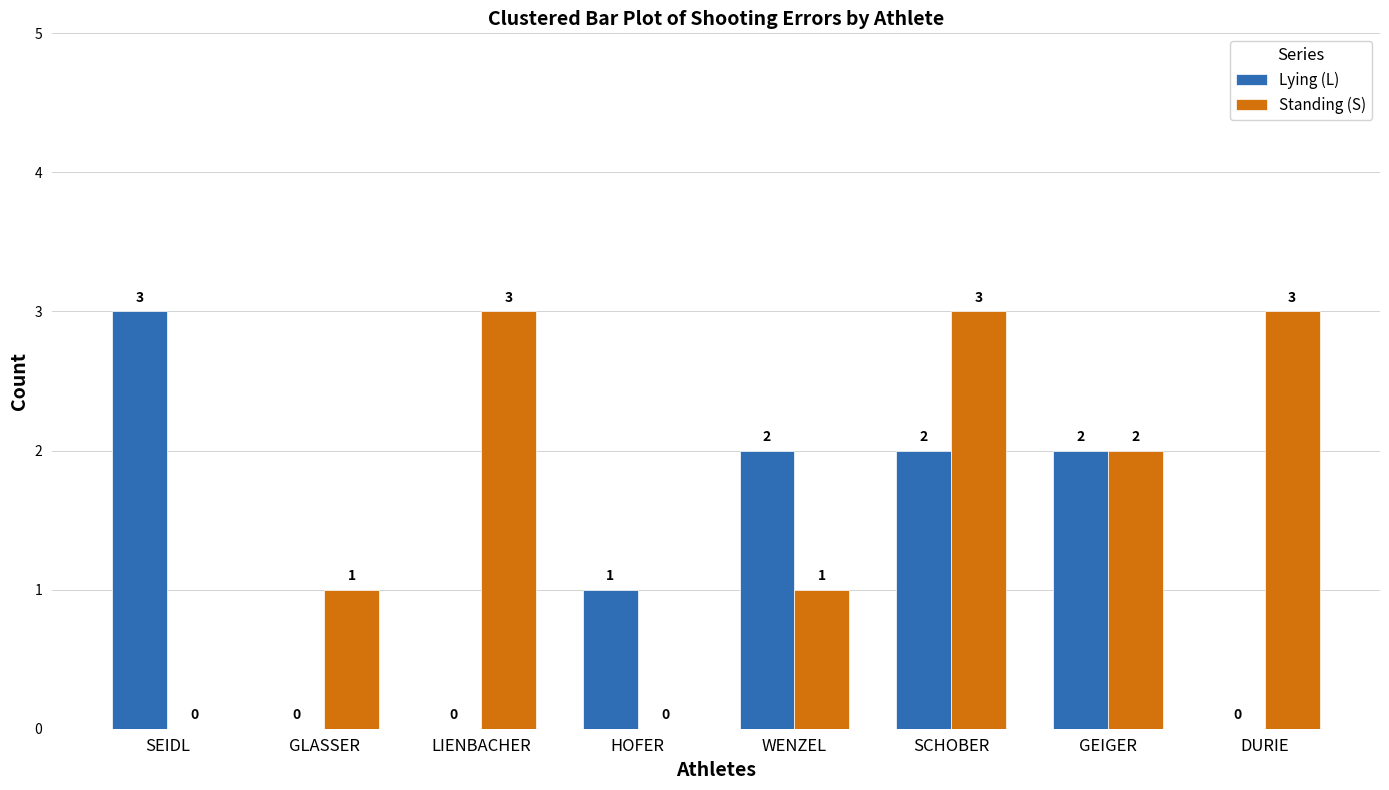

True or false: Standing (S) has a value of 1 at HOFER.

False